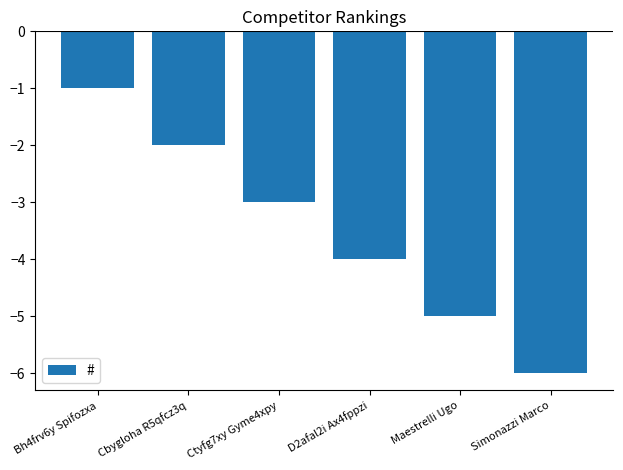

What is the minimum value shown in the chart?

-6